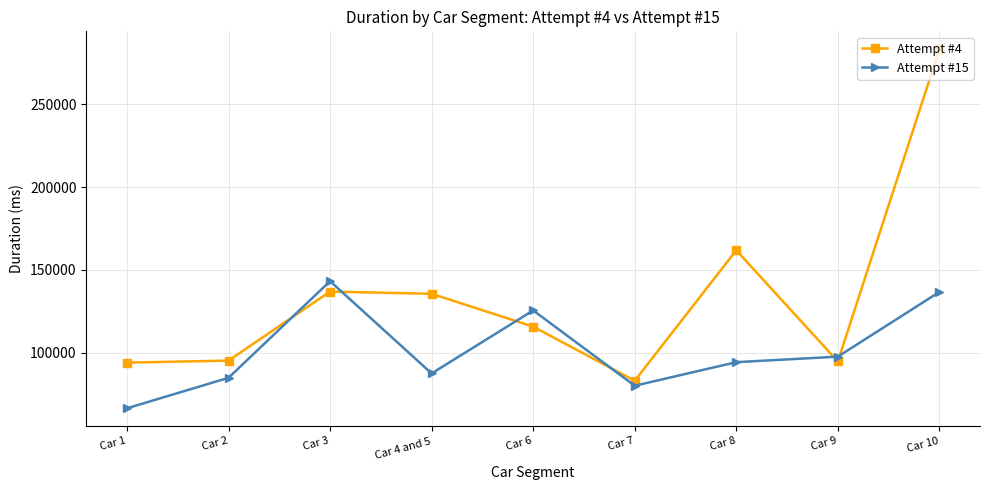

Rank the series at Car 7 from highest to lowest value.

Attempt #4, Attempt #15